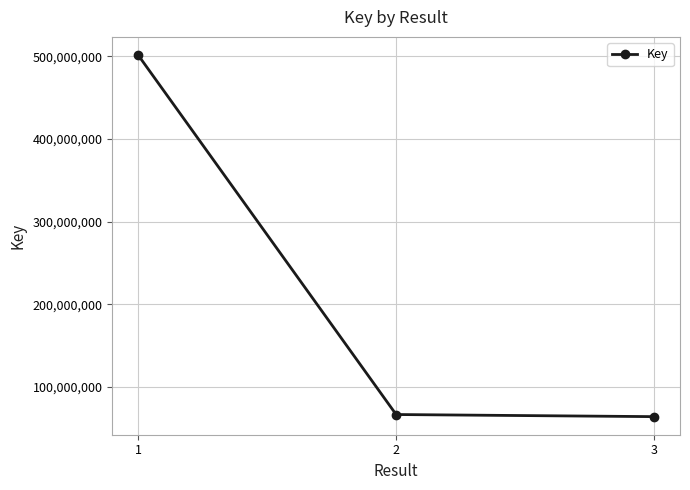

What is the greatest value displayed?

501443681